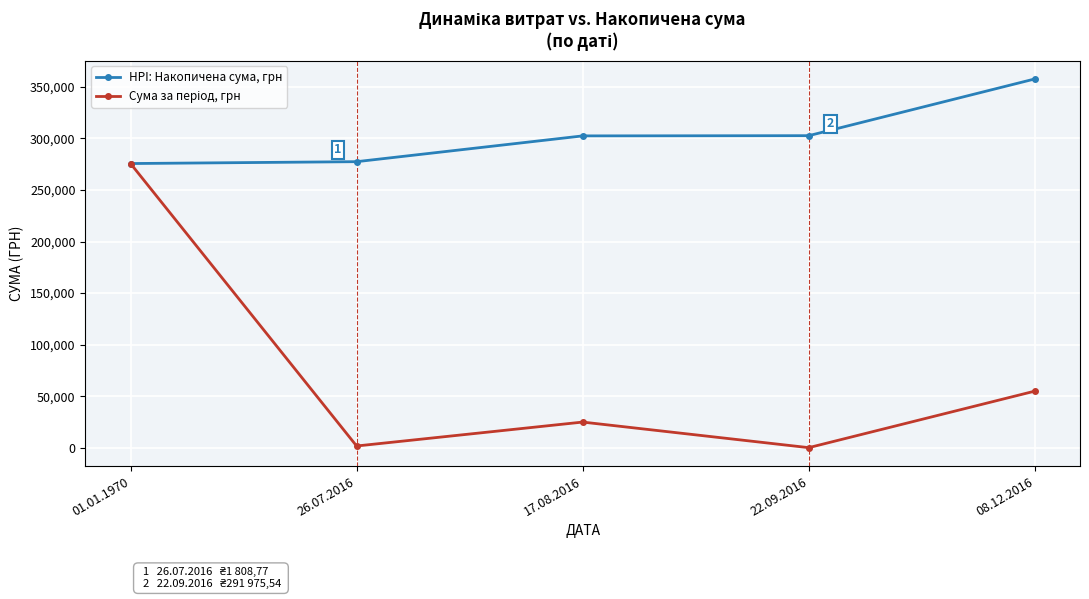

The value of HPI: Накопичена сума, грн at 17.08.2016 is 100525.9. True or false?

False